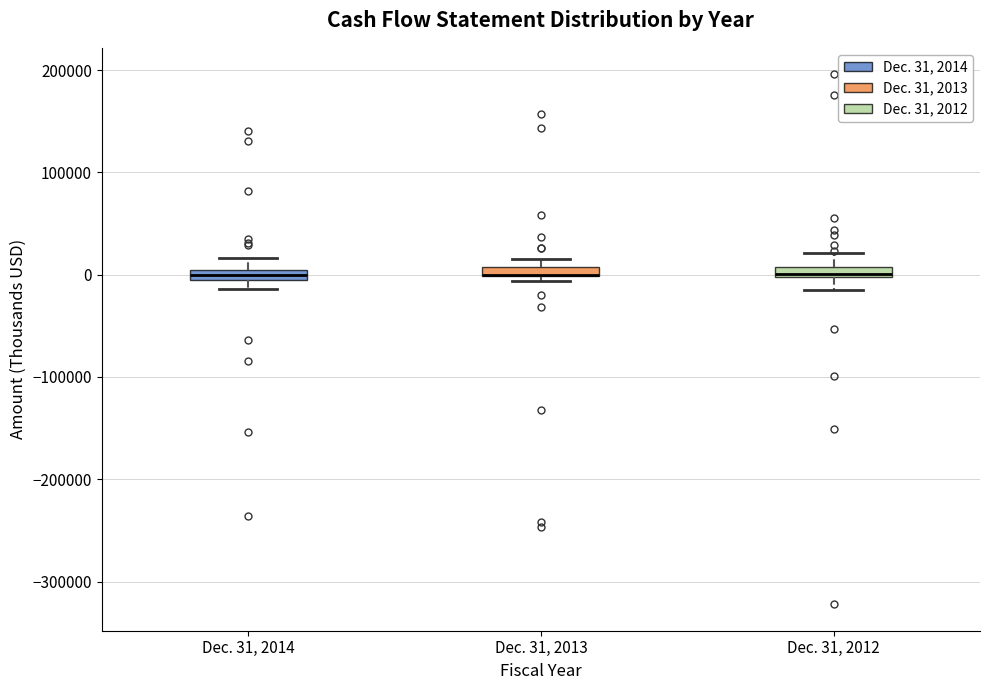

Where is the upper edge of the box for Dec. 31, 2012 on the y-axis? The values are not printed on the chart, so give them approximately, as read against the axis.

10000